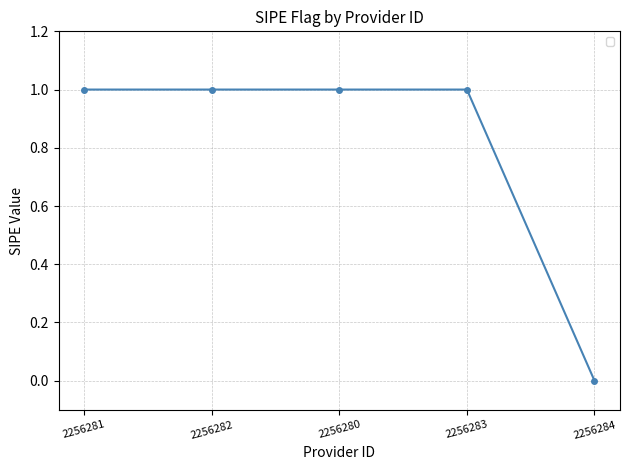

How many values are above zero?

4